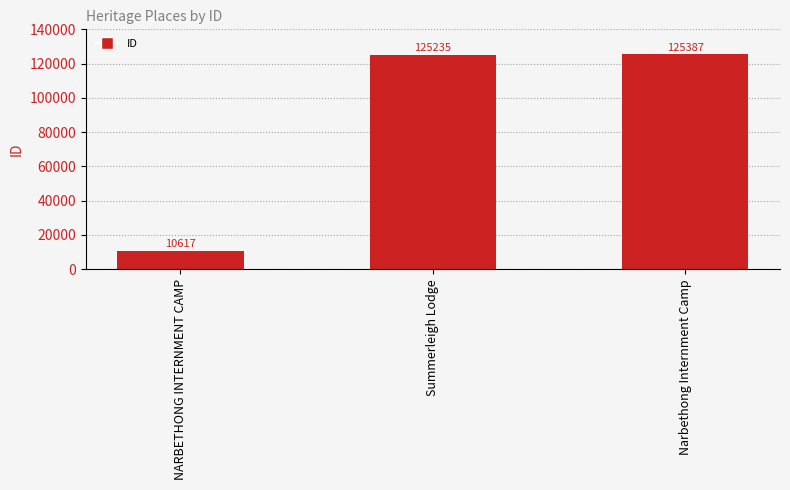

What is the value of the 3rd bar from the left?

125387